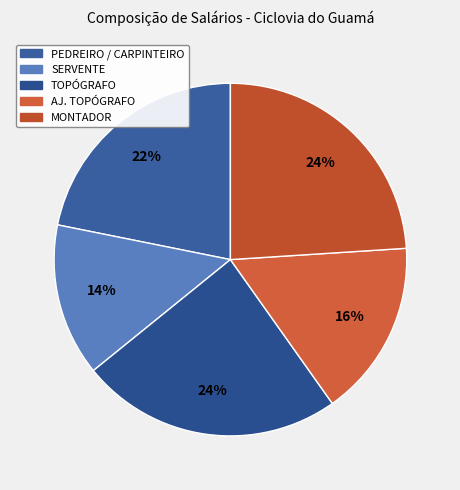

Is SERVENTE the majority of the pie?

No